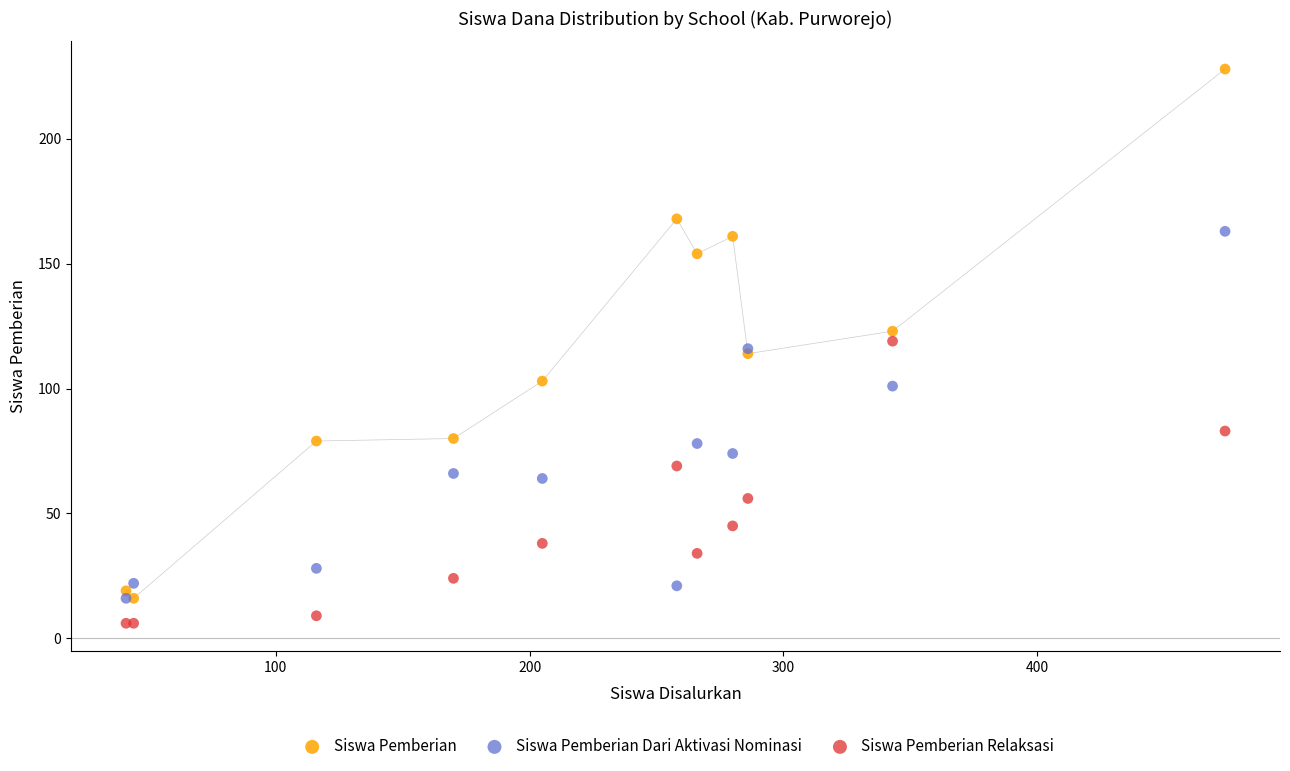

In the Siswa Pemberian Dari Aktivasi Nominasi series, what Y value is closest to 89?

78